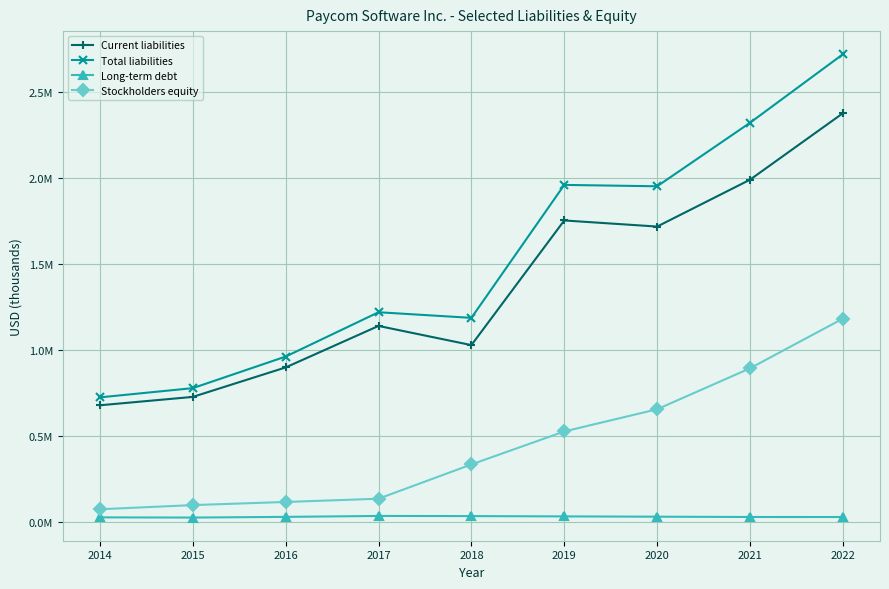

The value of Current liabilities at 2018 is 1390737. True or false?

False